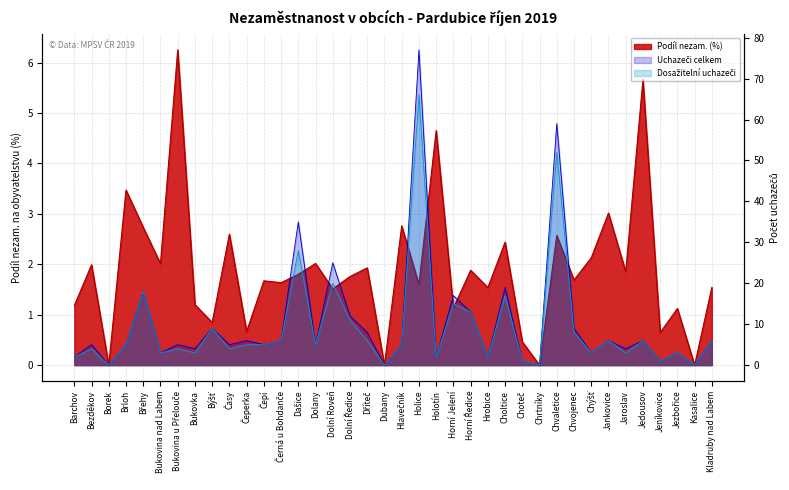

In Podíl nezam. (%), how many points are higher than both neighbors (excluding endpoints)?

15